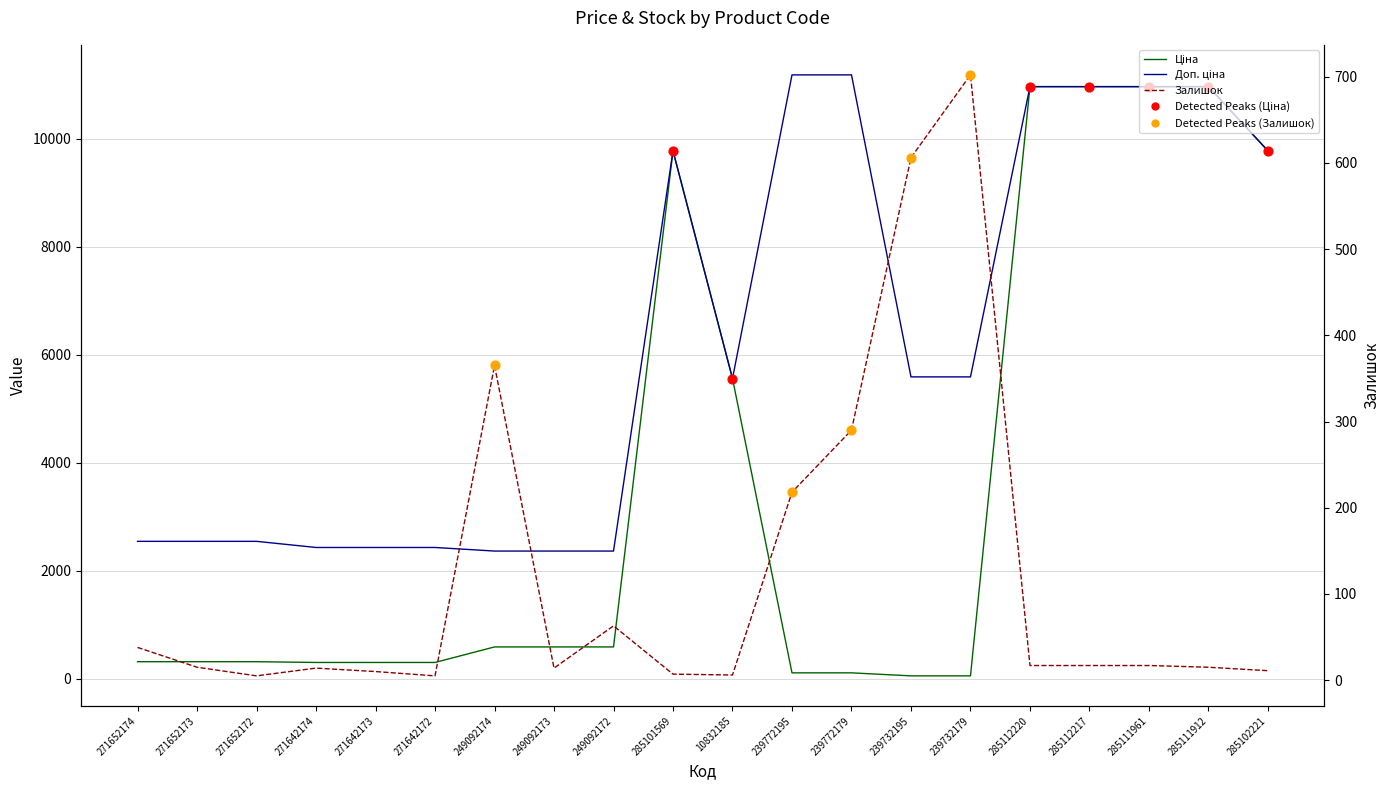

Is the value of Залишок at 285111961 greater than the value of Ціна at 285112220?

No